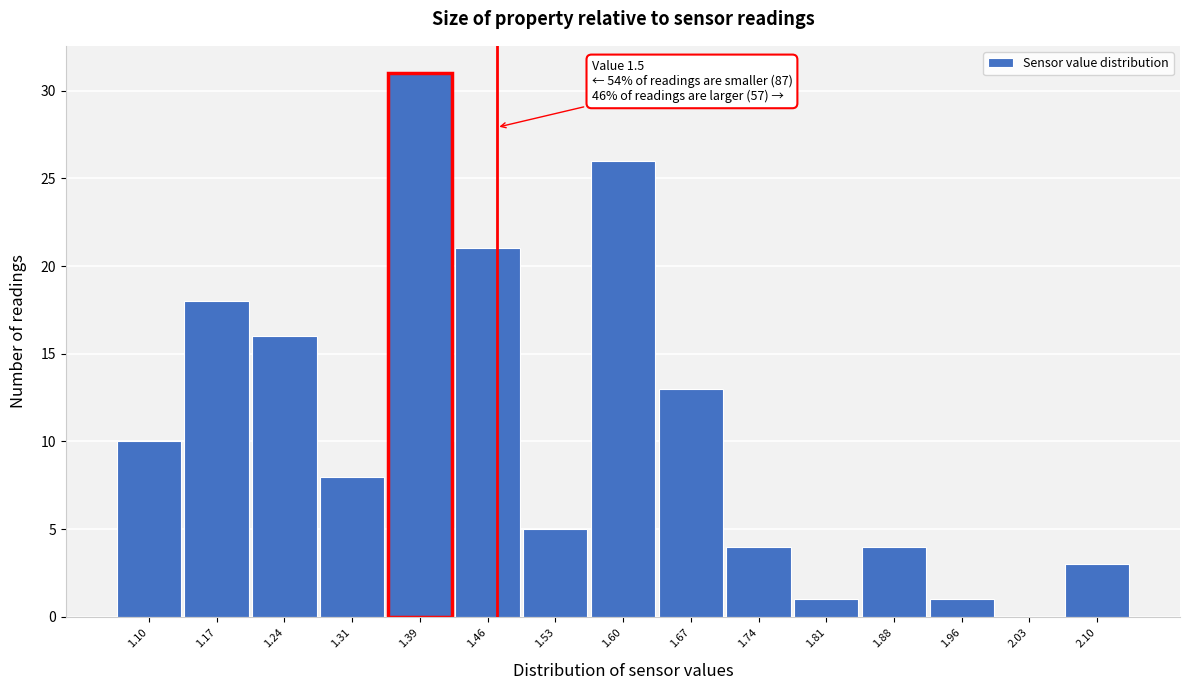

Reading left to right, list all the values displayed in this chart.

1.10=10	1.17=18	1.24=16	1.31=8	1.39=31	1.46=21	1.53=5	1.60=26	1.67=13	1.74=4	1.81=1	1.88=4	1.96=1	2.03=0	2.10=3